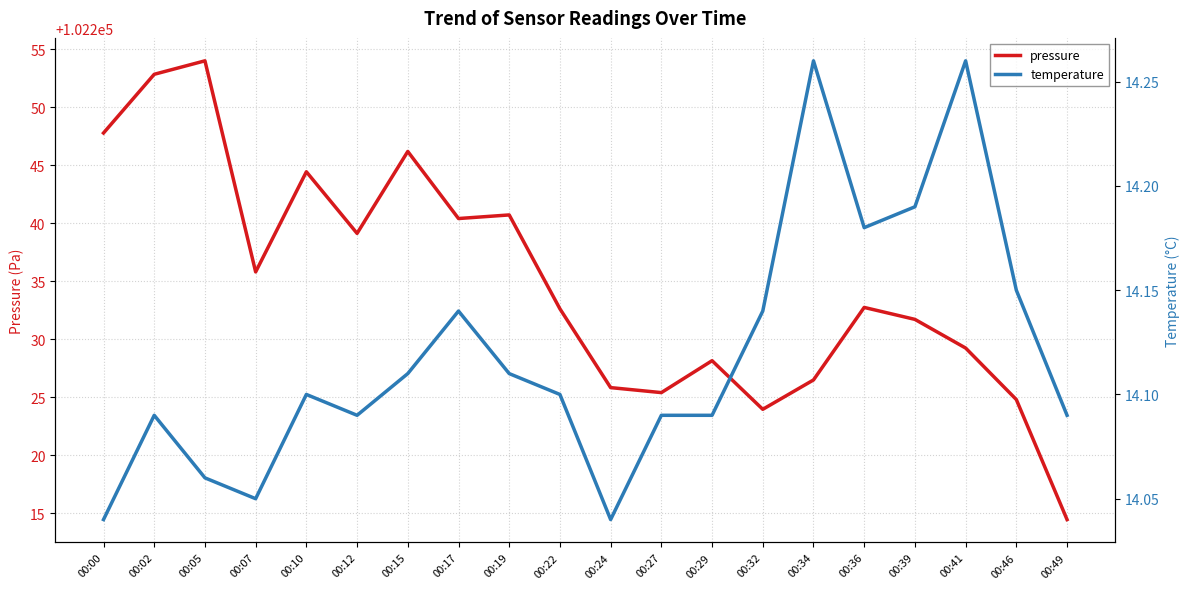

At which category does temperature reach its first local peak?

00:02